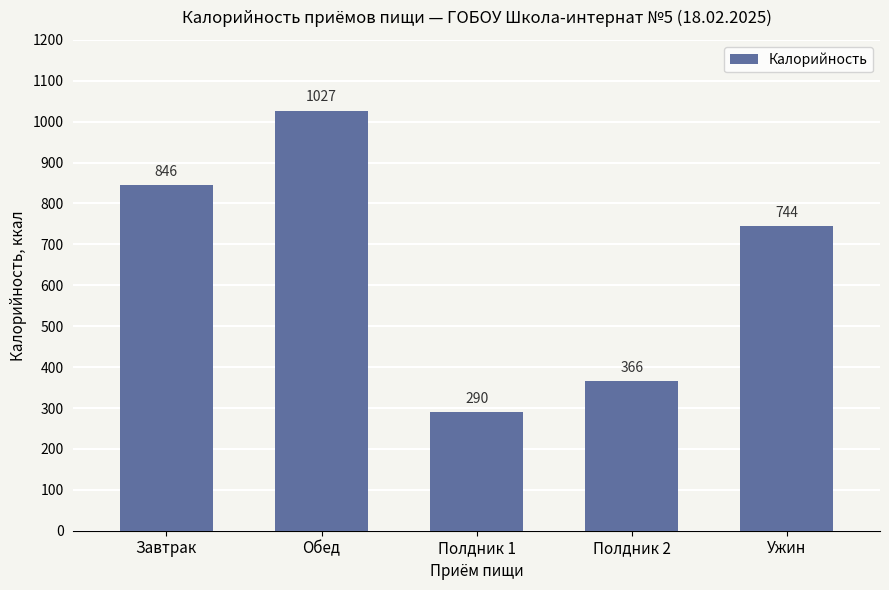

What is the maximum value shown in the chart?

1027.2